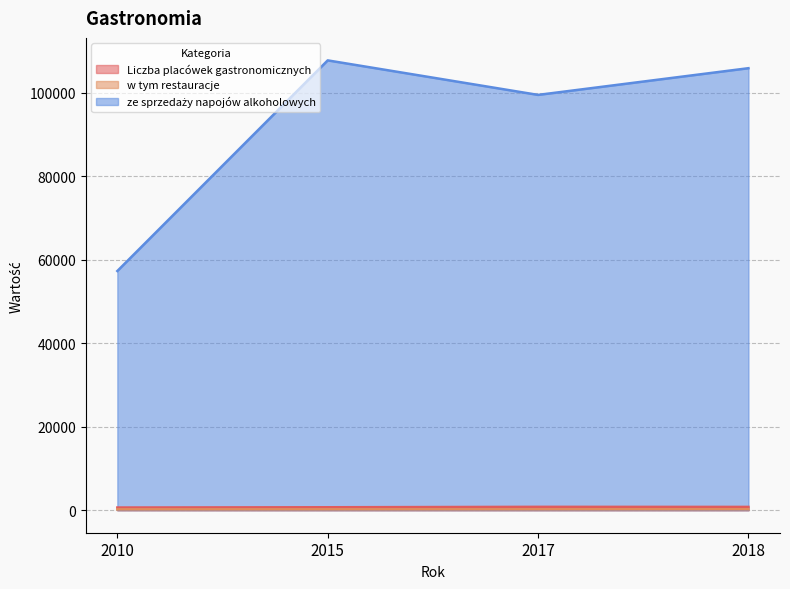

The value of ze sprzedaży napojów alkoholowych at 2010 is 15489. True or false?

False